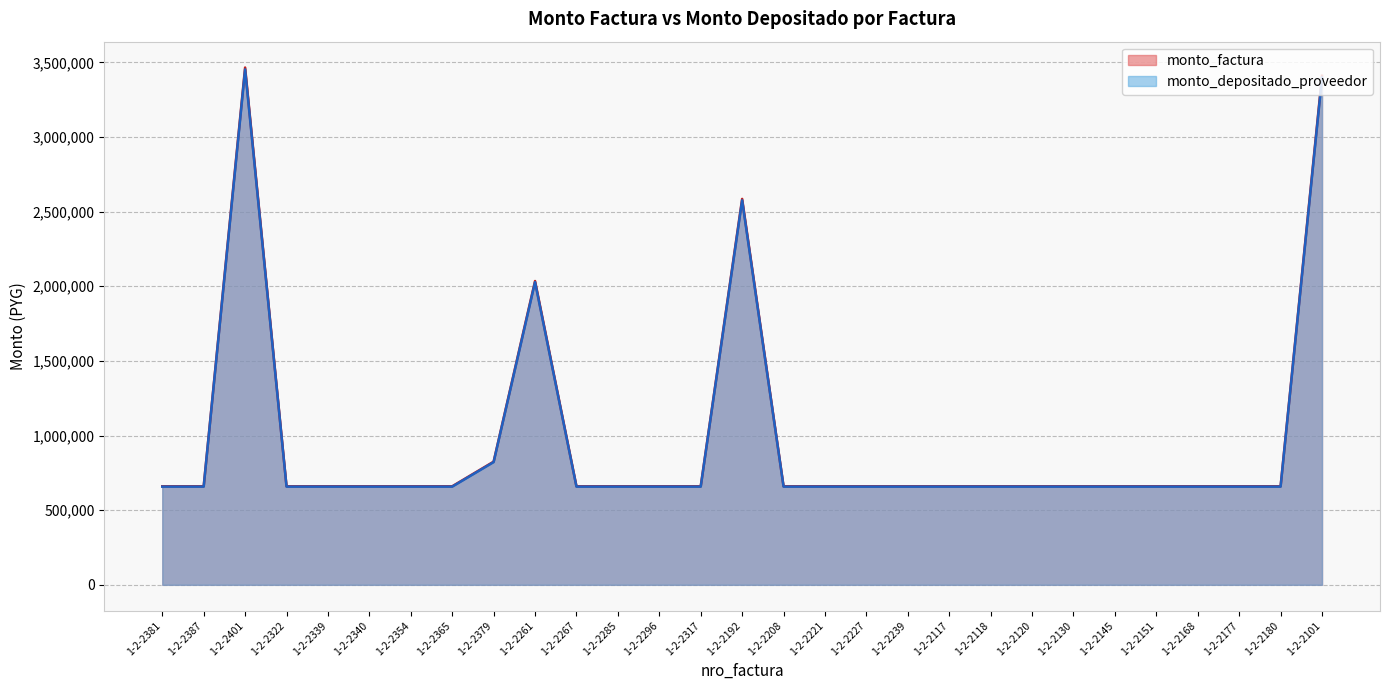

What is the greatest value displayed?

3465000